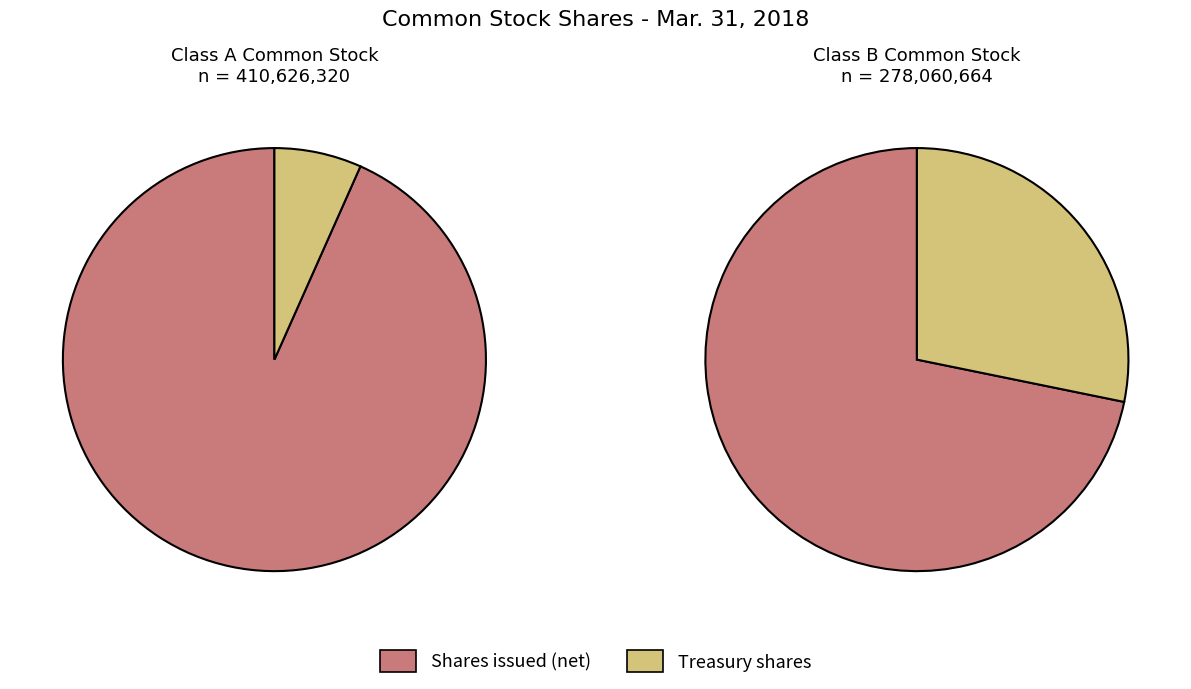

How many segments does this pie chart have?

2